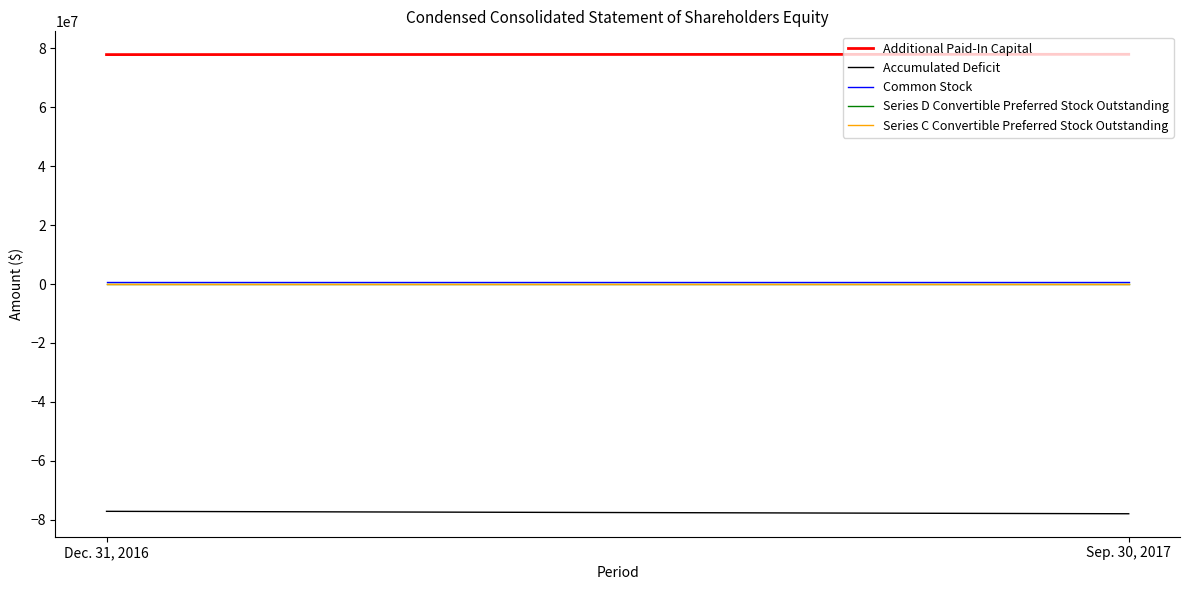

At which label does Accumulated Deficit reach its minimum?

Sep. 30, 2017